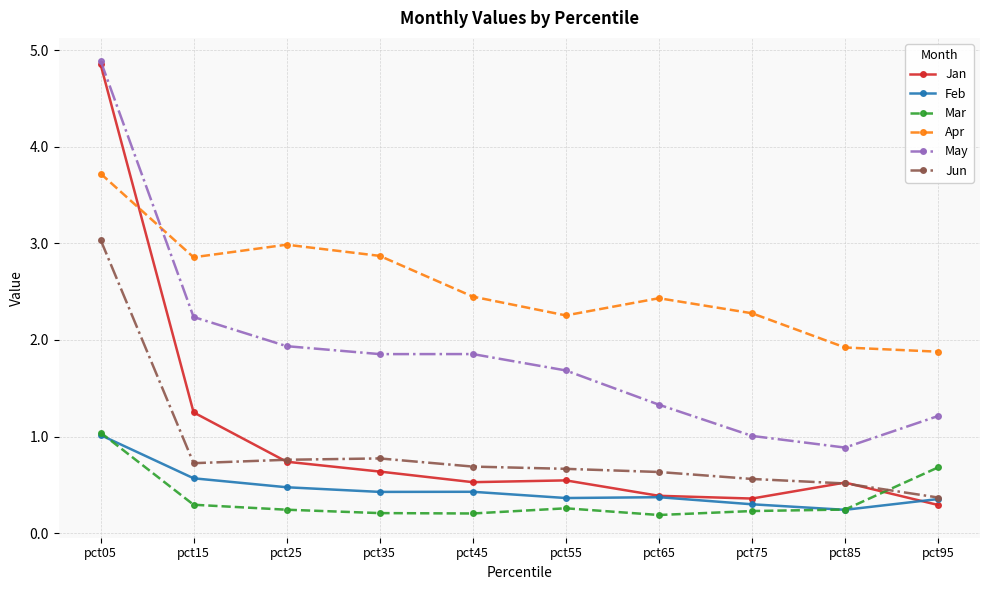

True or false: Jun and May intersect in this chart.

False